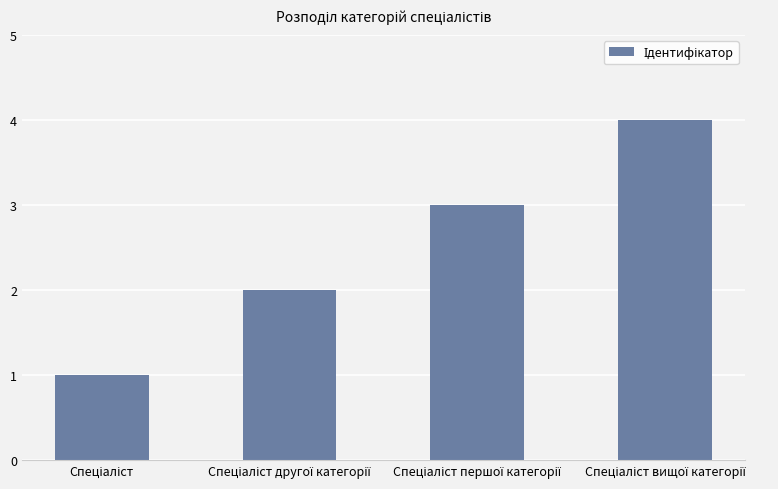

What is the maximum value shown in the chart?

4